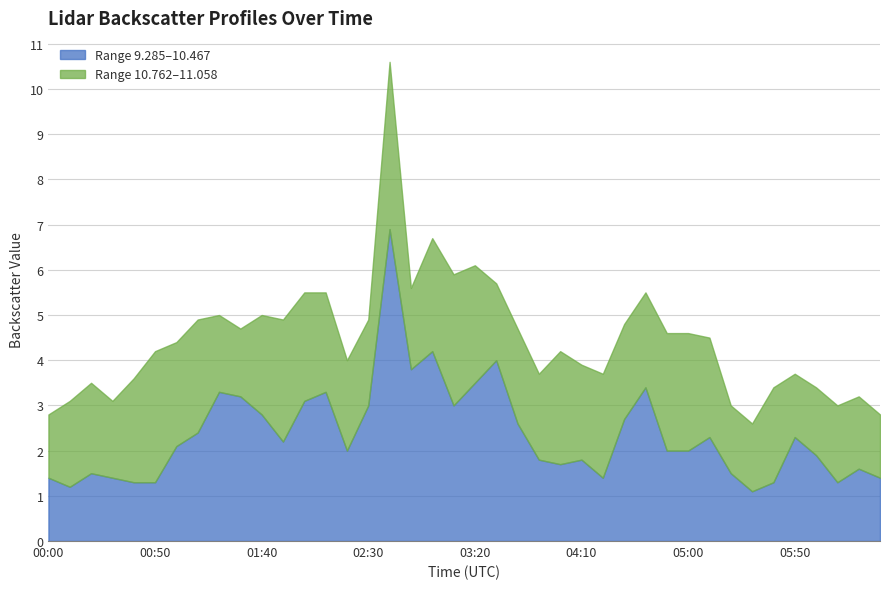

The Range 9.285–10.467 series shows 1.6 at 02:30. True or false?

False